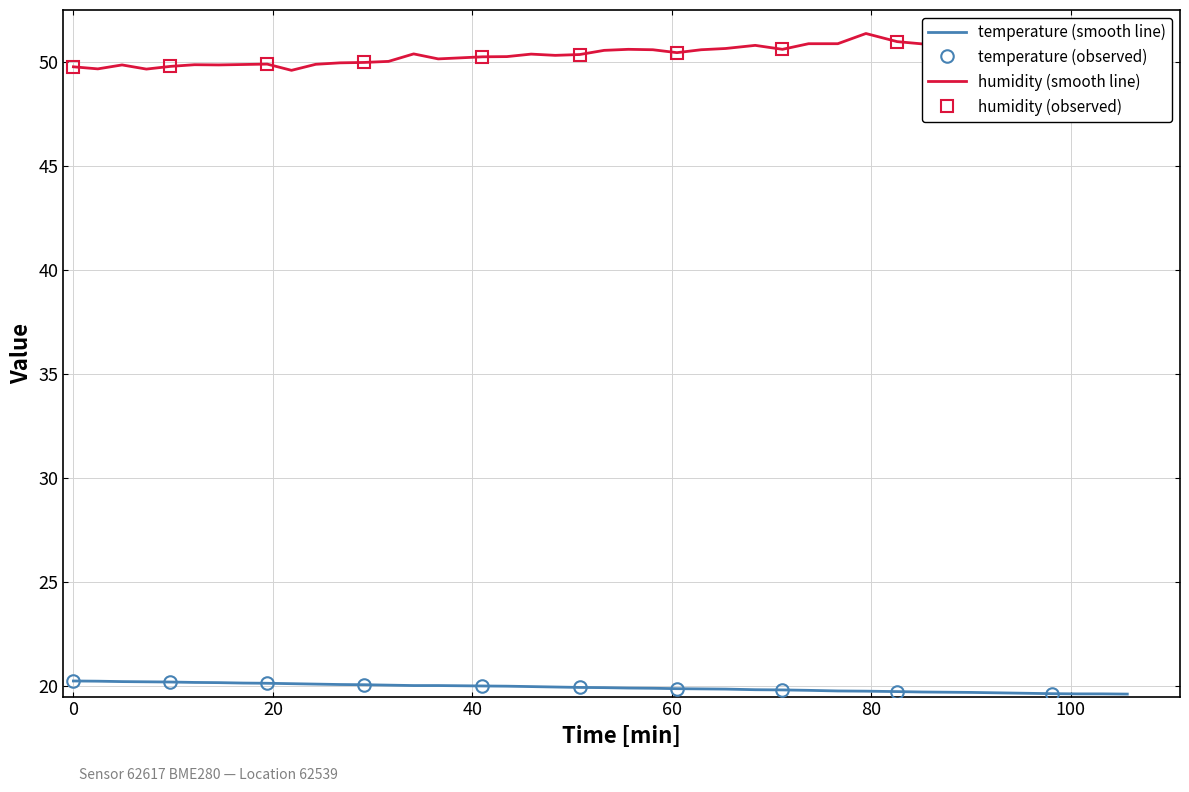

What is the sum of all temperature values?

797.9